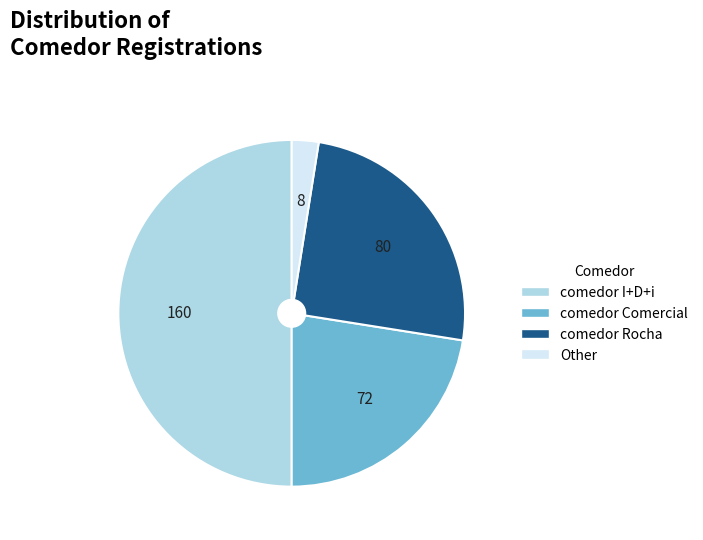

How many slices are in this pie chart?

4